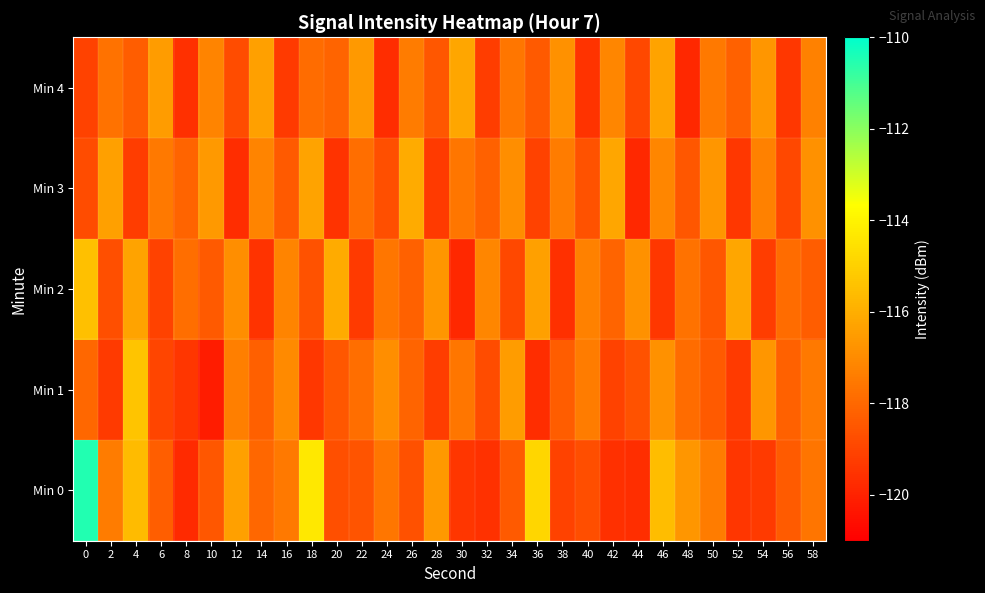

Which series has the largest range (max minus min)?

Min 0